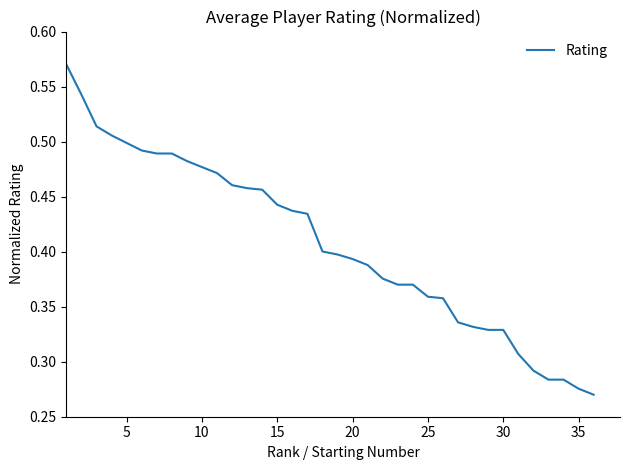

True or false: the data has more than 0 interior local peaks.

False